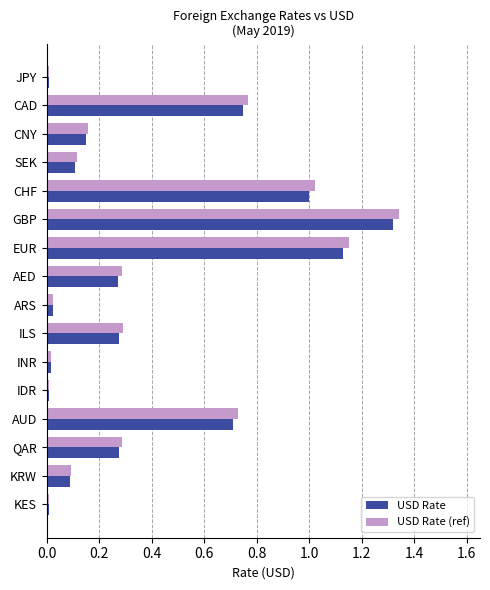

At which label does USD Rate reach its peak?

GBP